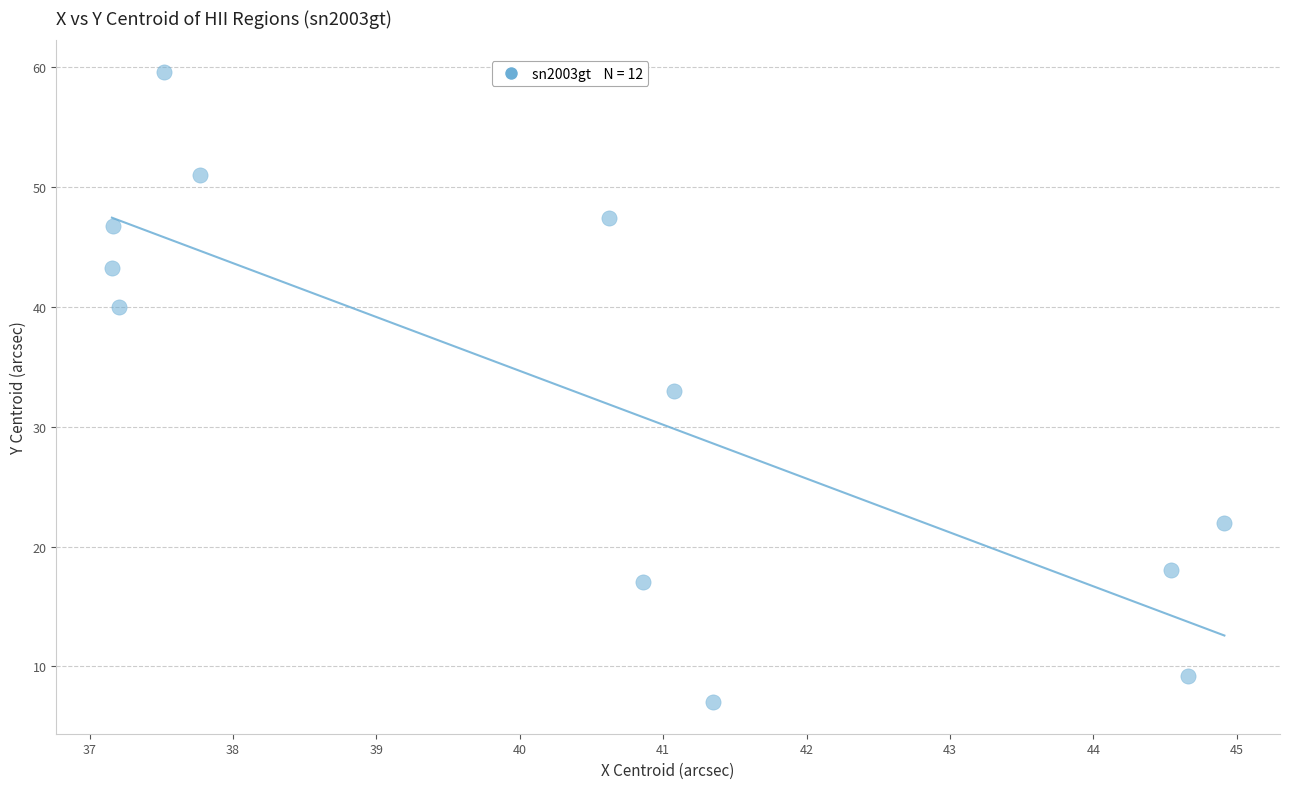

What is the range of Y values (max minus min)?

52.6